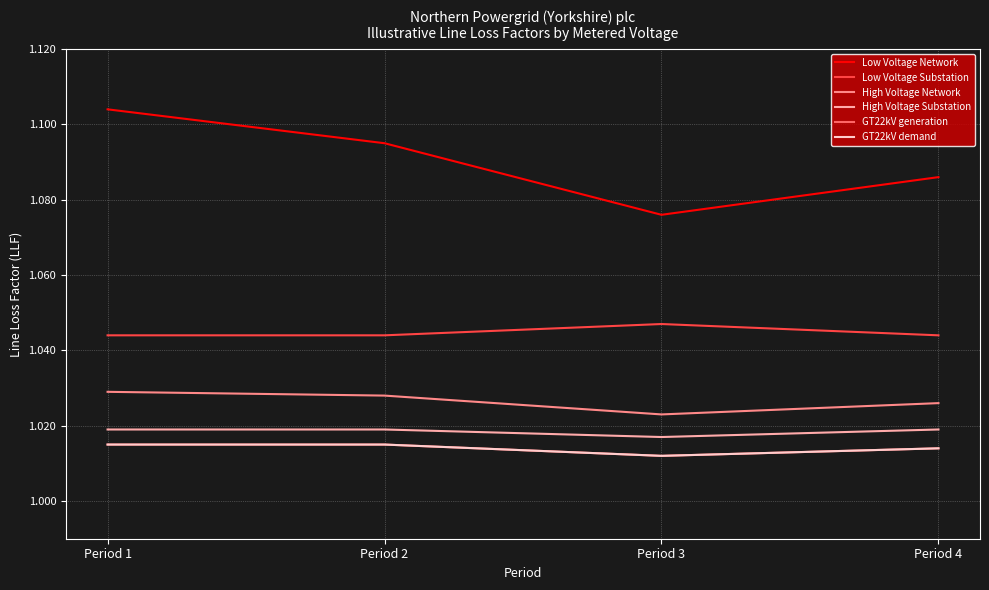

Which series has the largest total across all categories?

Low Voltage Network